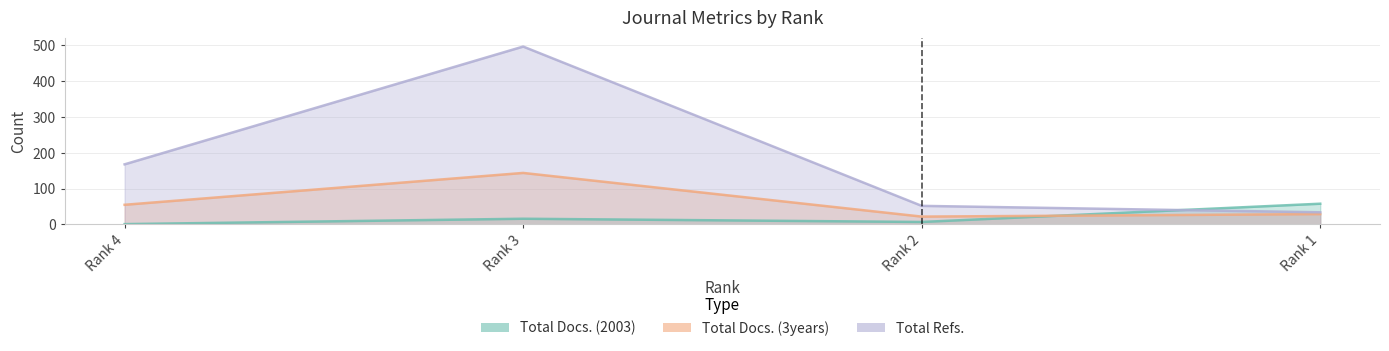

Rank the categories by Total Docs. (3years) value from highest to lowest.

Rank 3, Rank 4, Rank 1, Rank 2